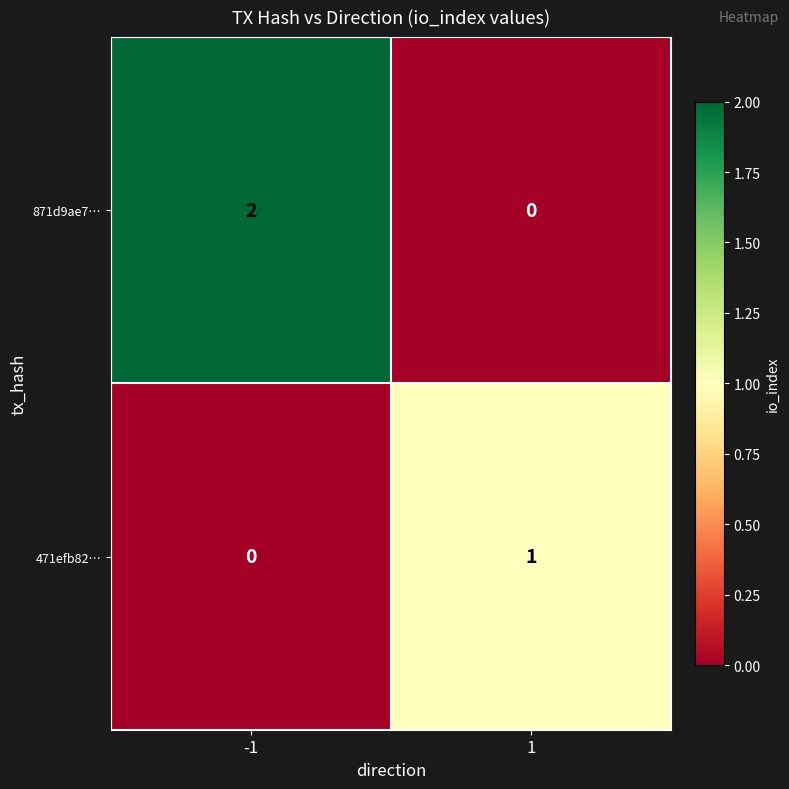

Rank the series at 1 from highest to lowest value.

471efb82…, 871d9ae7…